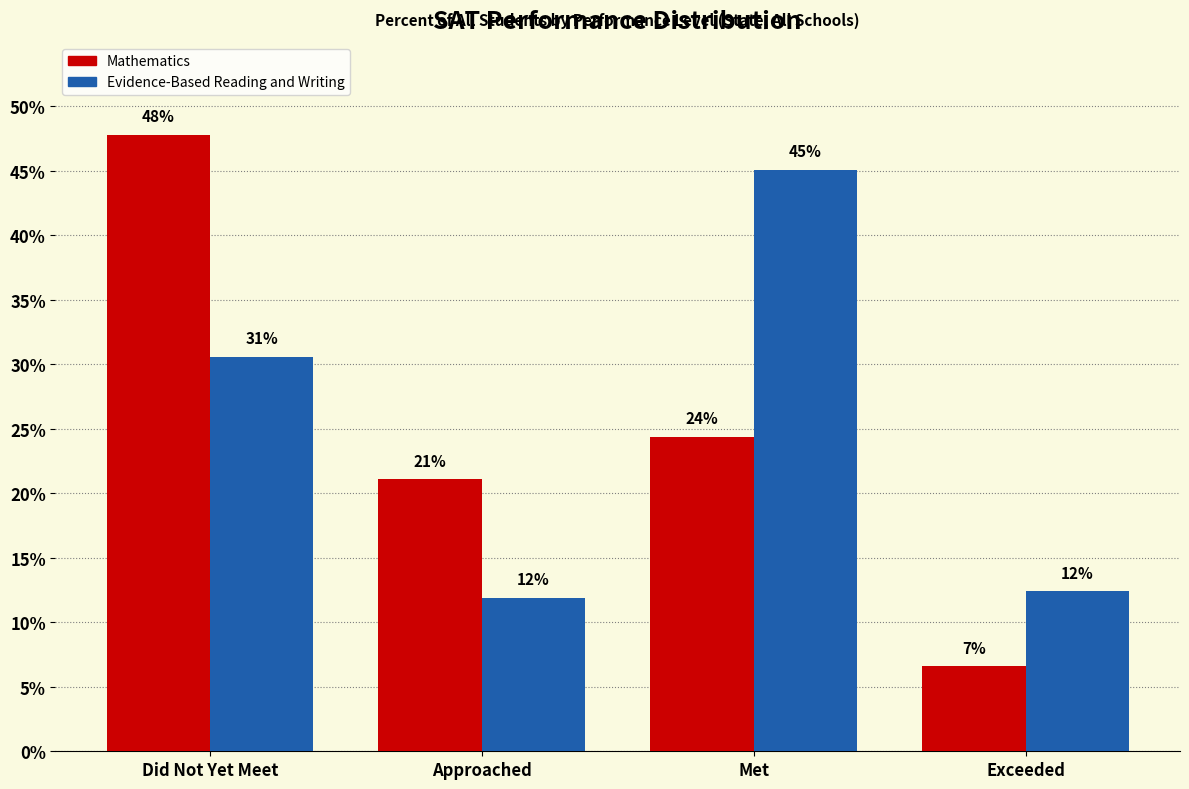

What are all the series names shown in the legend?

Mathematics, Evidence-Based Reading and Writing